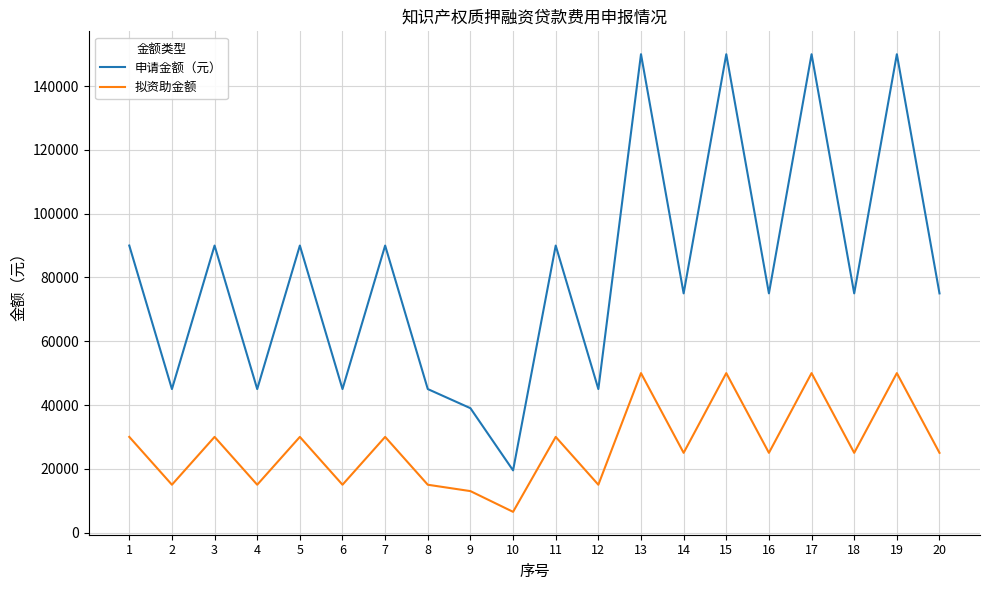

Which series has the largest total across all categories?

申请金额（元）